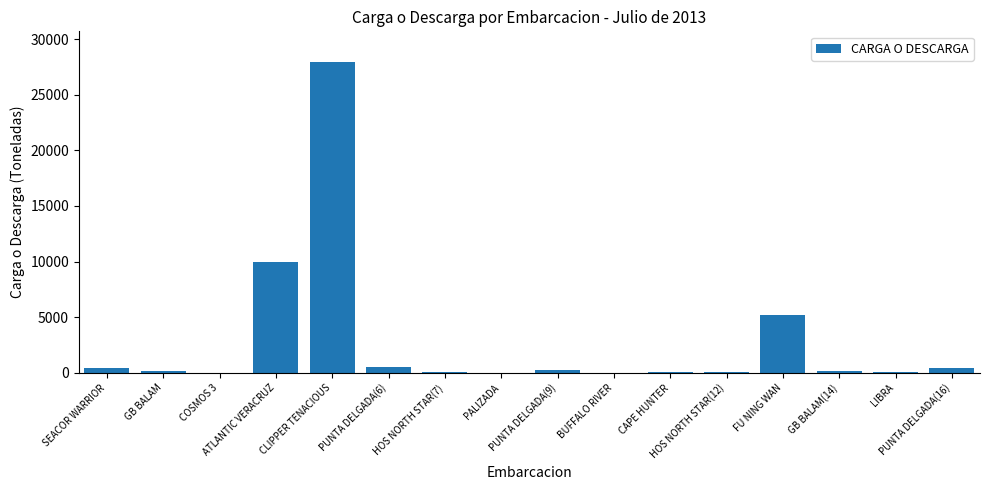

What is the maximum value shown in the chart?

27900.0